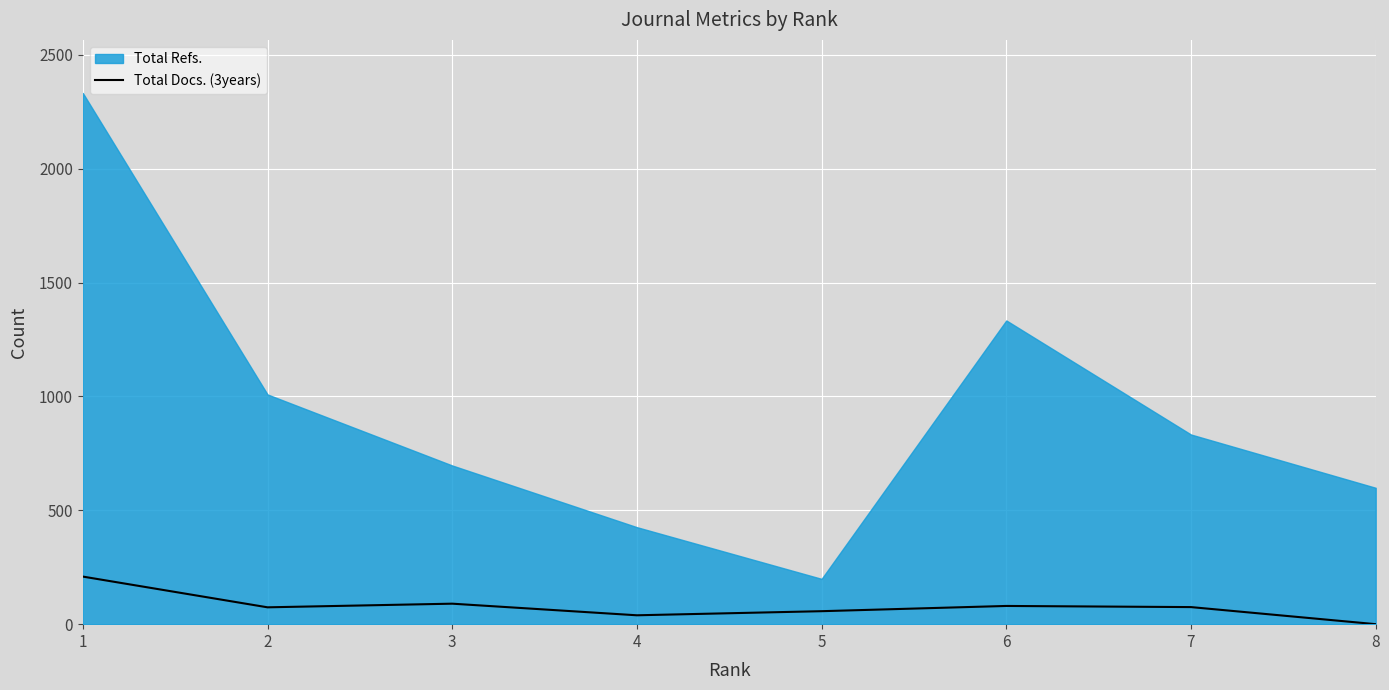

How many data points are less than 75?

4